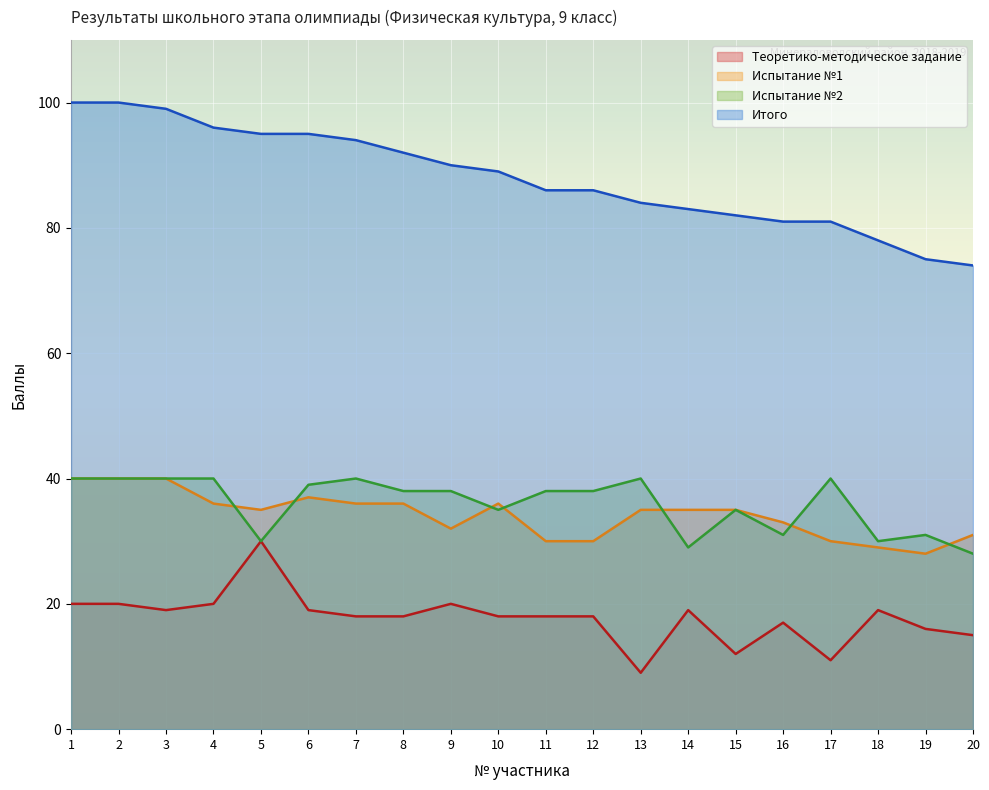

True or false: Итого and Испытание №2 cross at least once.

False